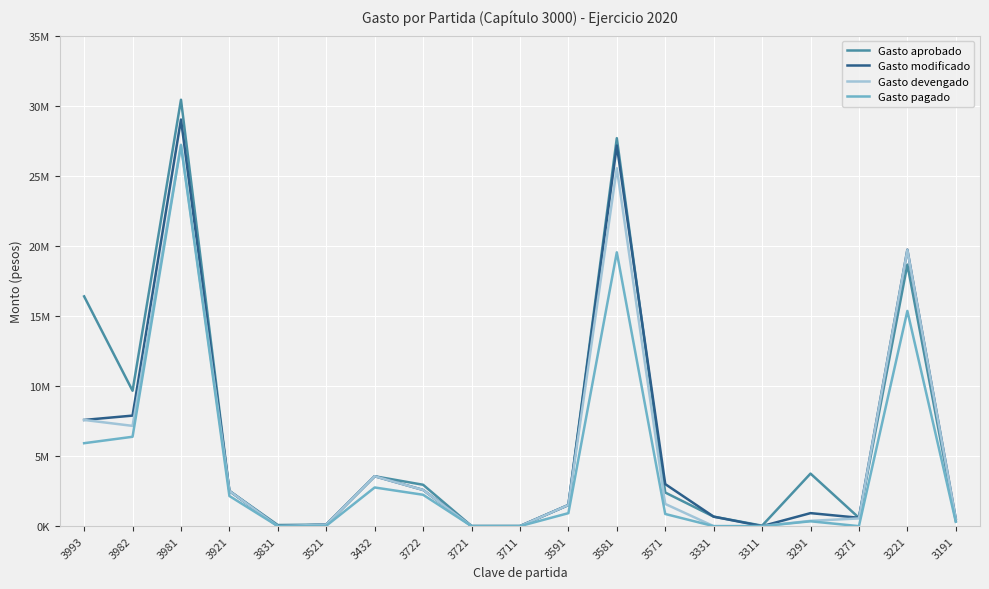

What is the label of the 18th point from the left?

3221